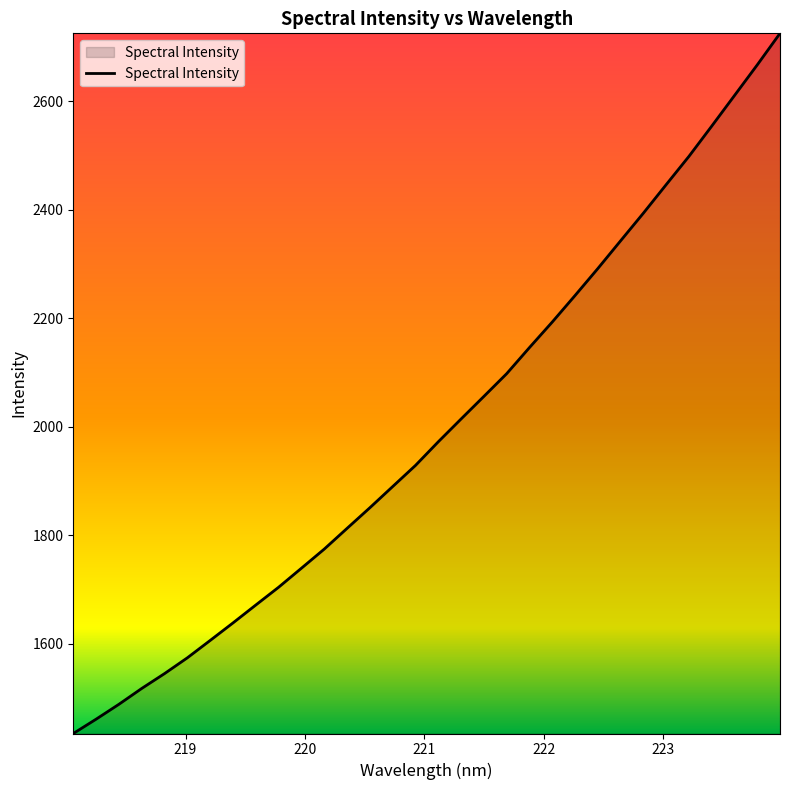

How many categories are shown in the chart?

32